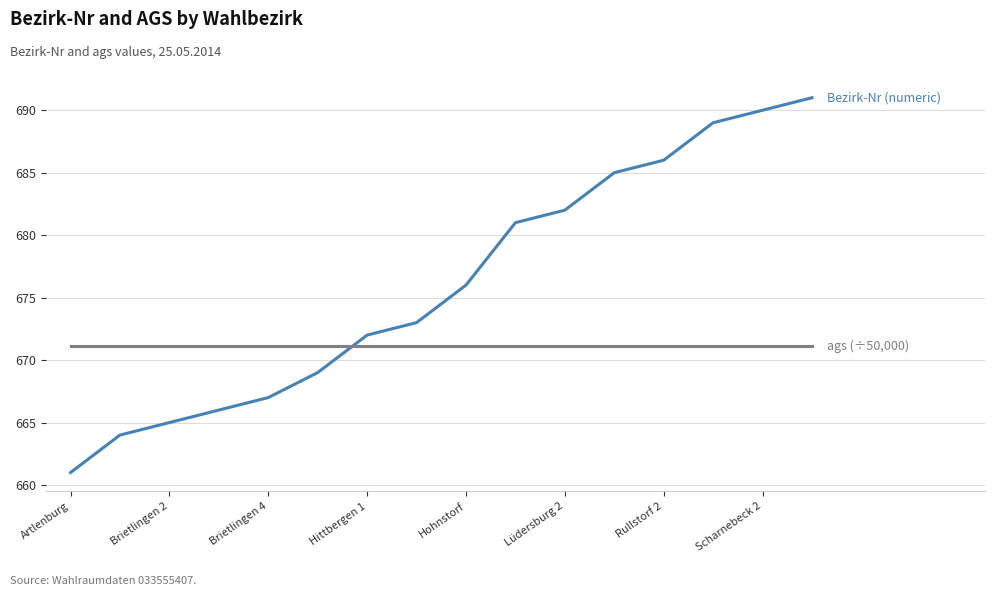

What is the minimum value shown in the chart?

661.0